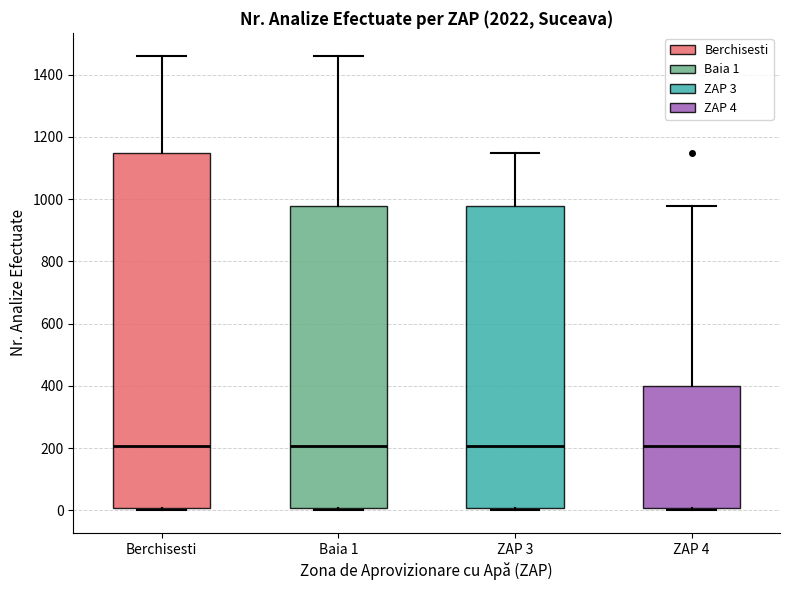

Where does the upper whisker of the box for Baia 1 end on the y-axis? The values are not printed on the chart, so give them approximately, as read against the axis.

1460